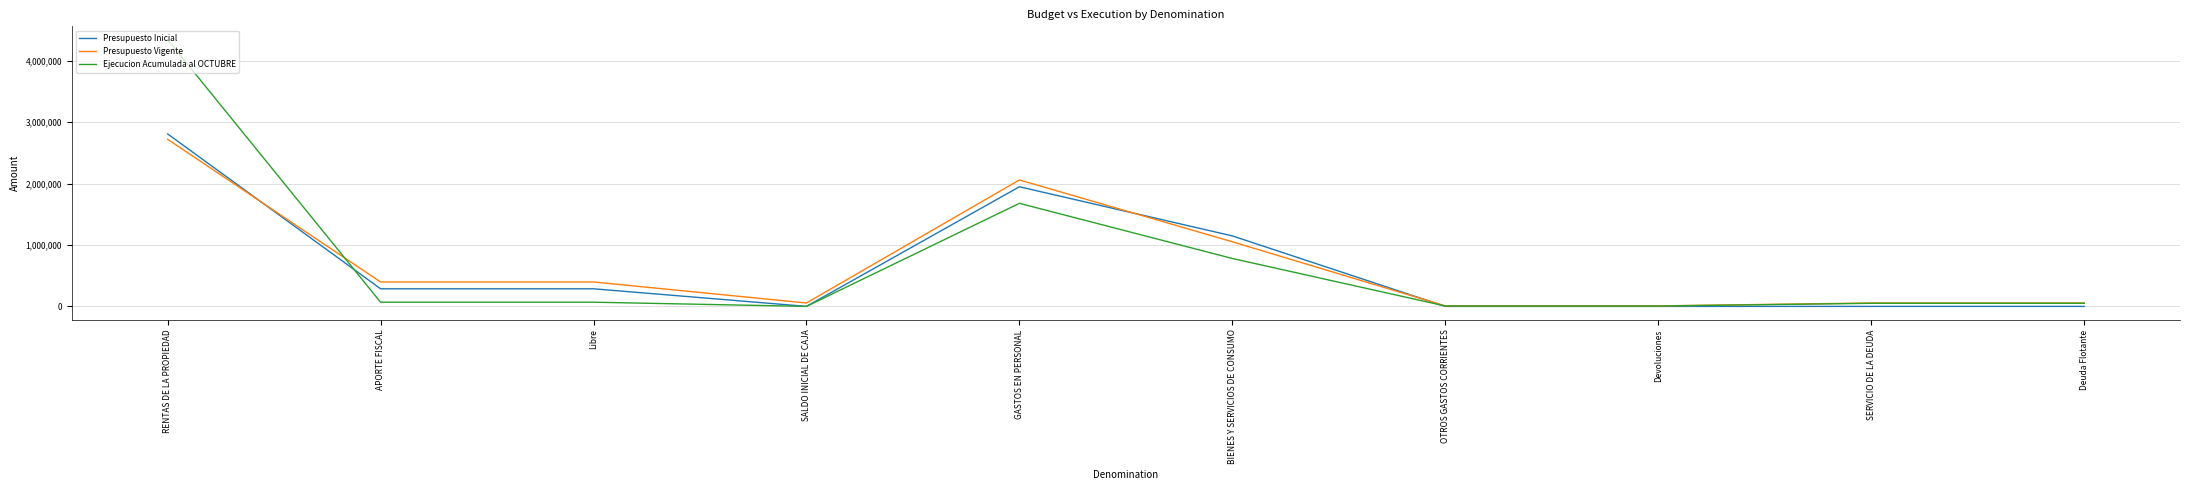

What are all the series names shown in the legend?

Presupuesto Inicial, Presupuesto Vigente, Ejecucion Acumulada al OCTUBRE